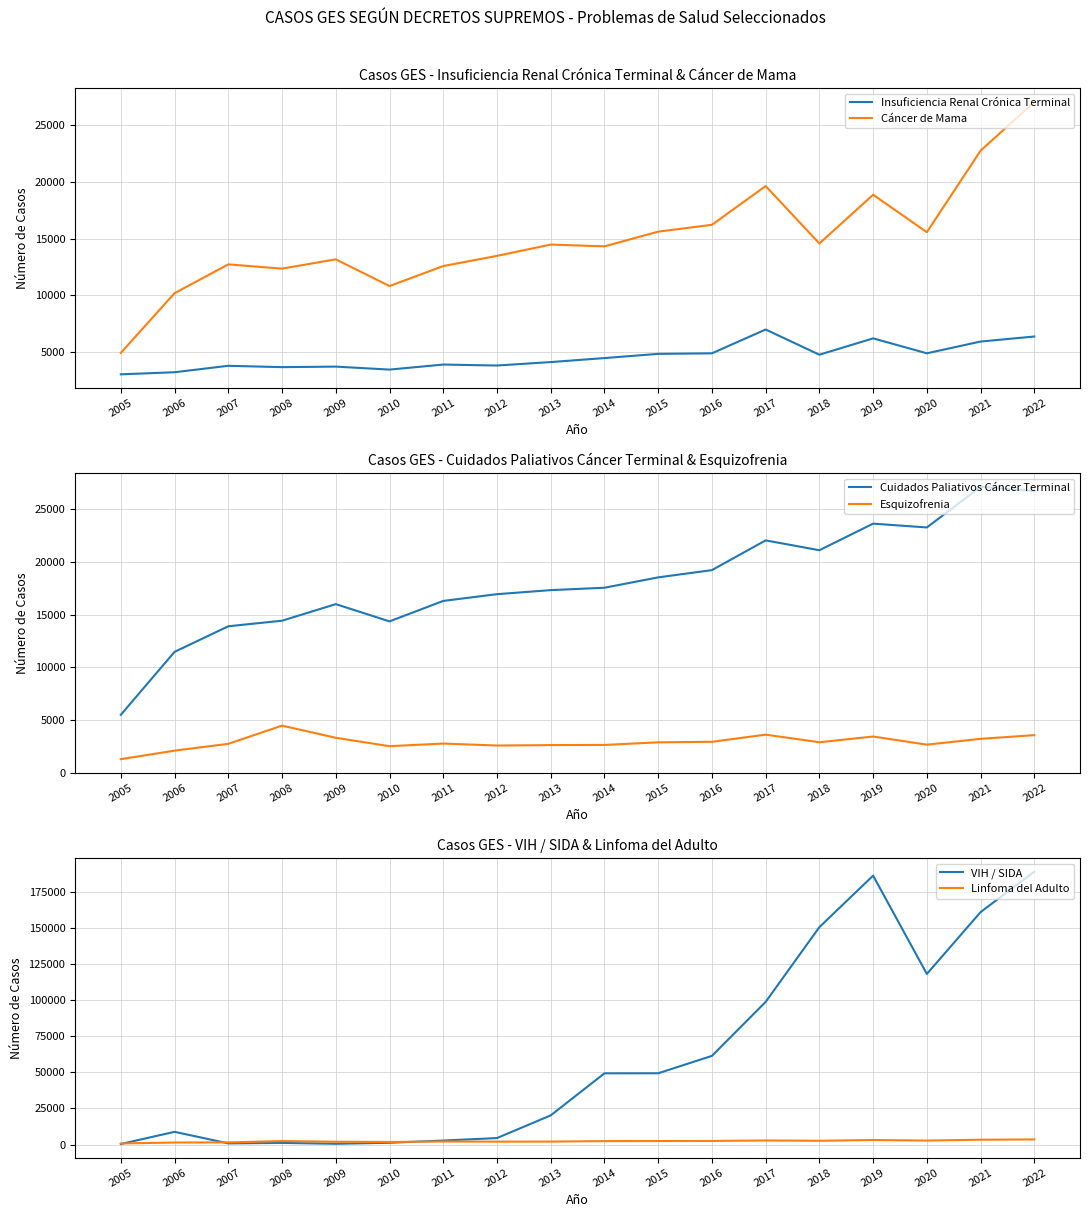

Which category has the lowest value in the Cáncer de Mama series?

2005